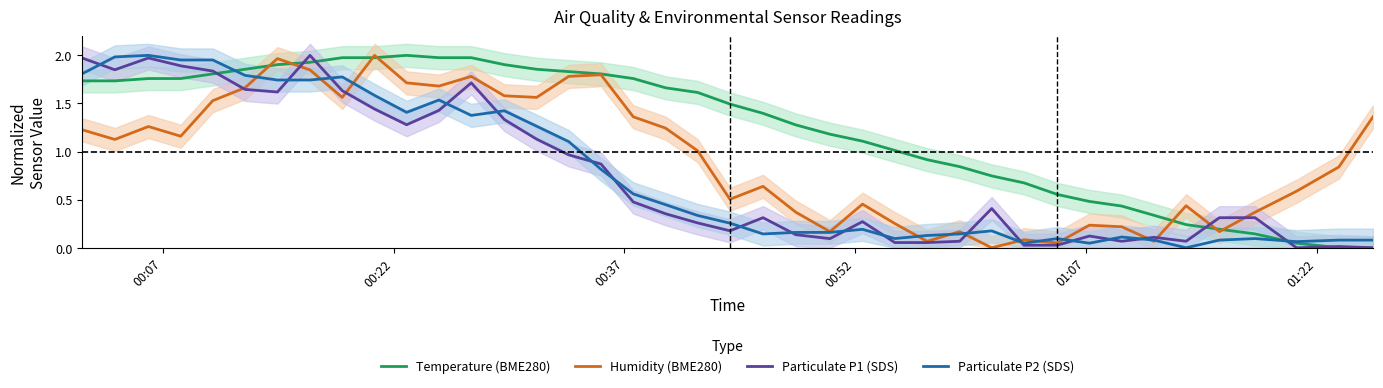

What is the greatest value displayed?

2.0